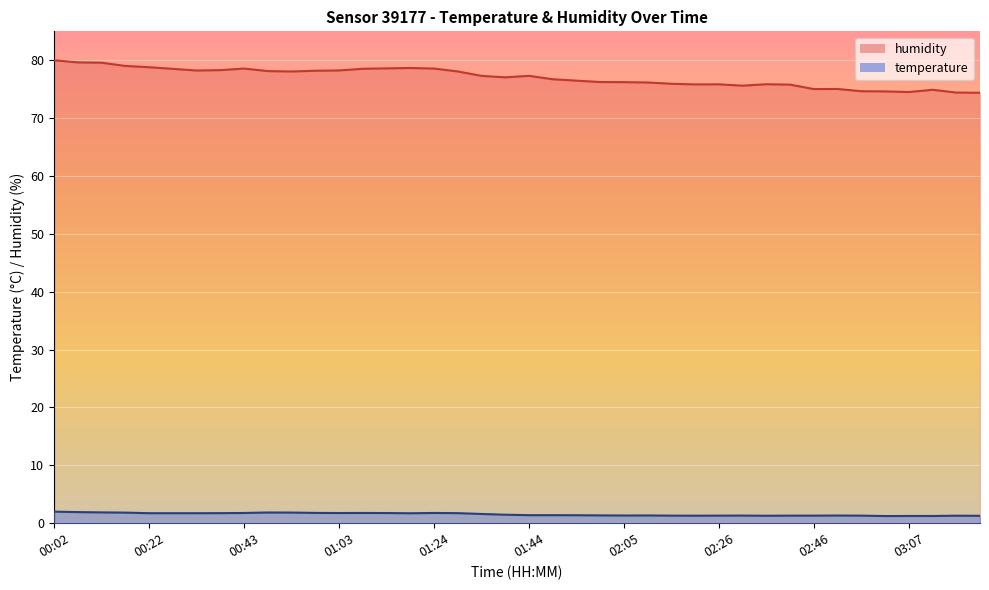

How many lines are shown in the chart?

2